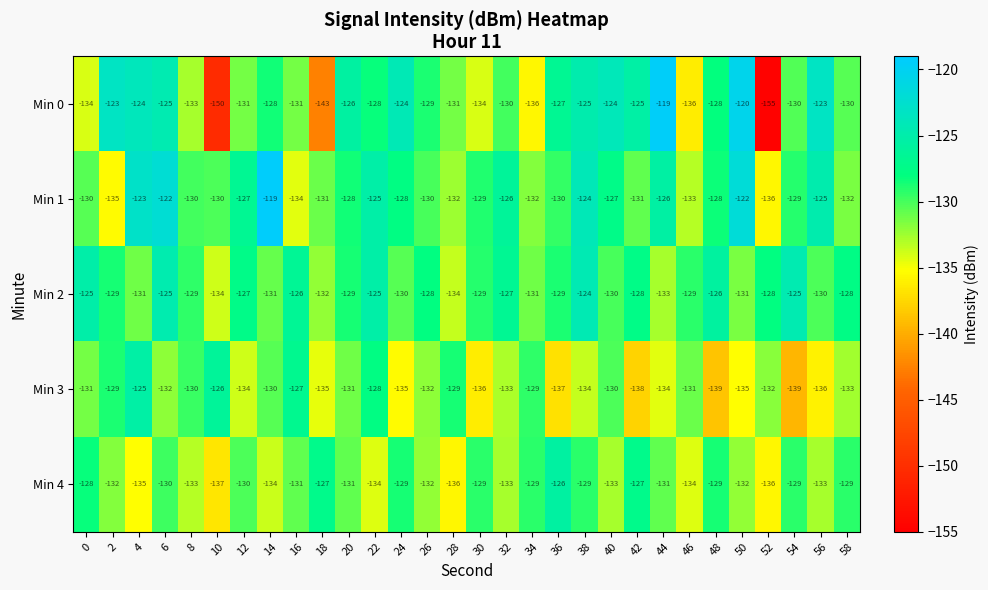

Which category has the highest value in the Min 4 series?

36